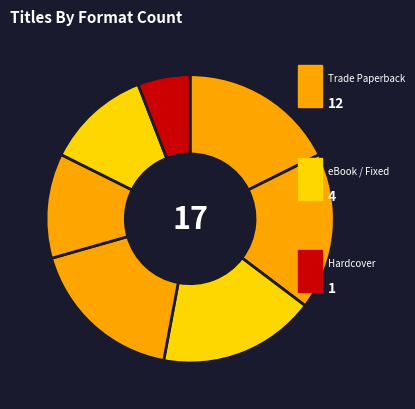

Count the number of slices in the pie.

7